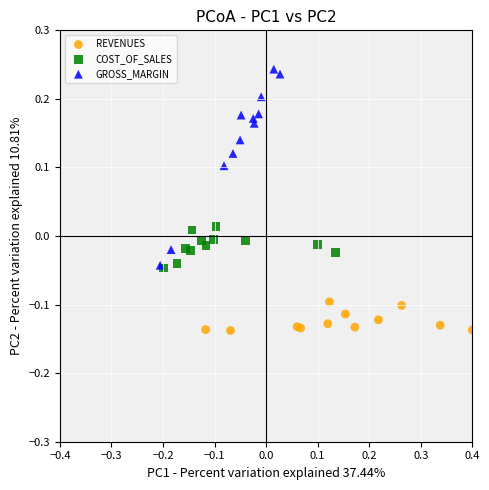

Which series contains the lowest Y value?

REVENUES